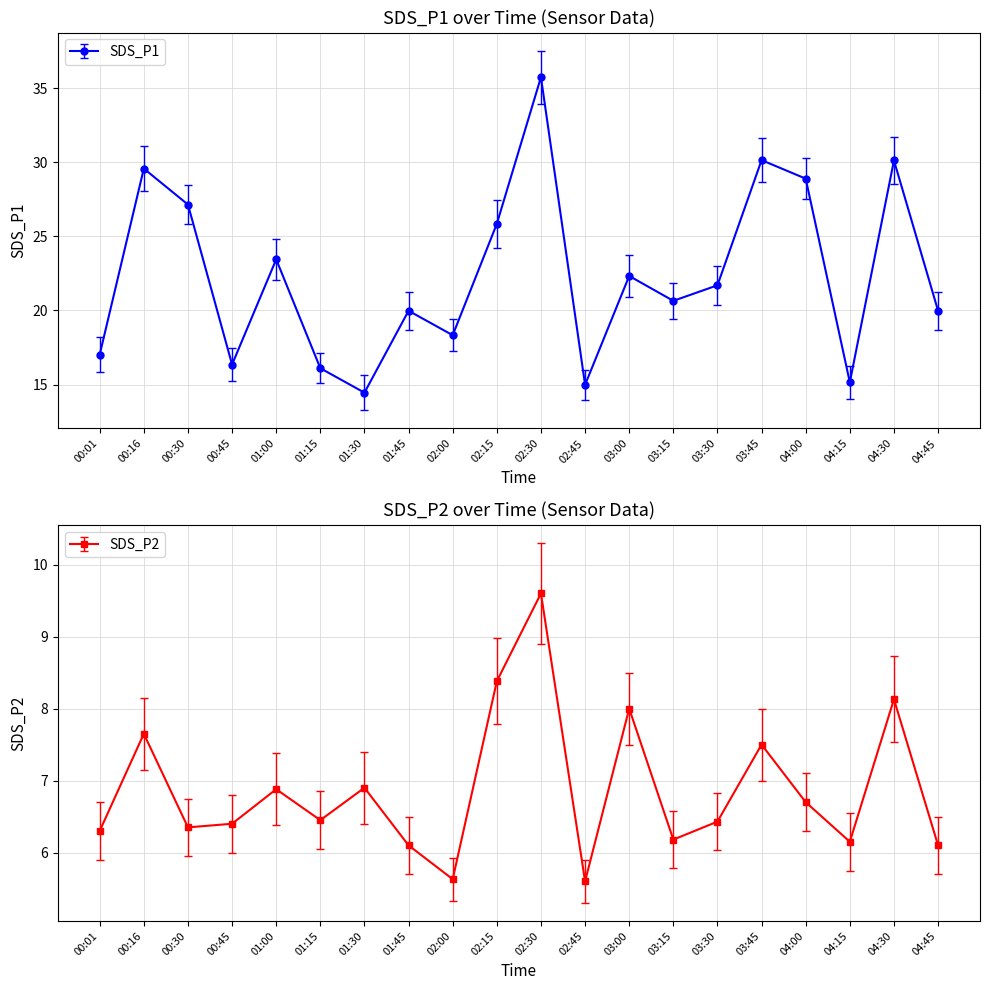

In SDS_P2, how many points are lower than both neighbors (excluding endpoints)?

6